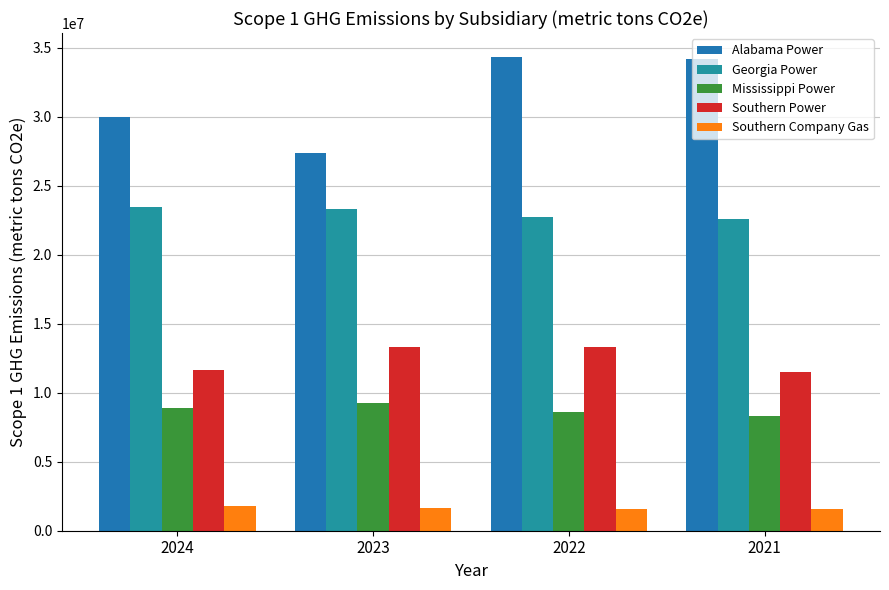

How many series are shown in this chart?

5